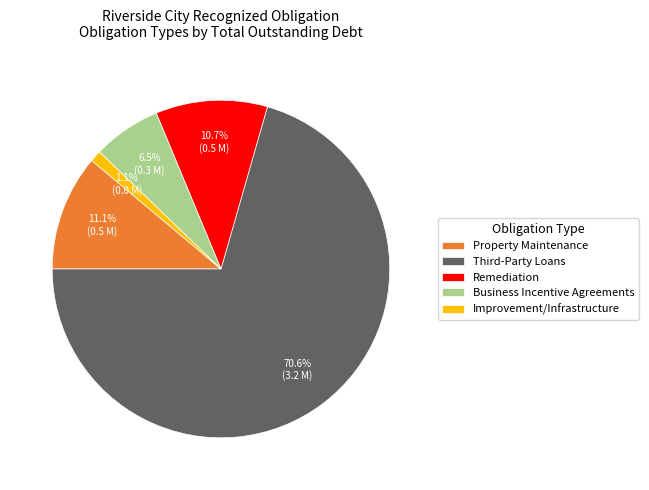

Which category has the smallest portion of the pie?

Improvement/Infrastructure